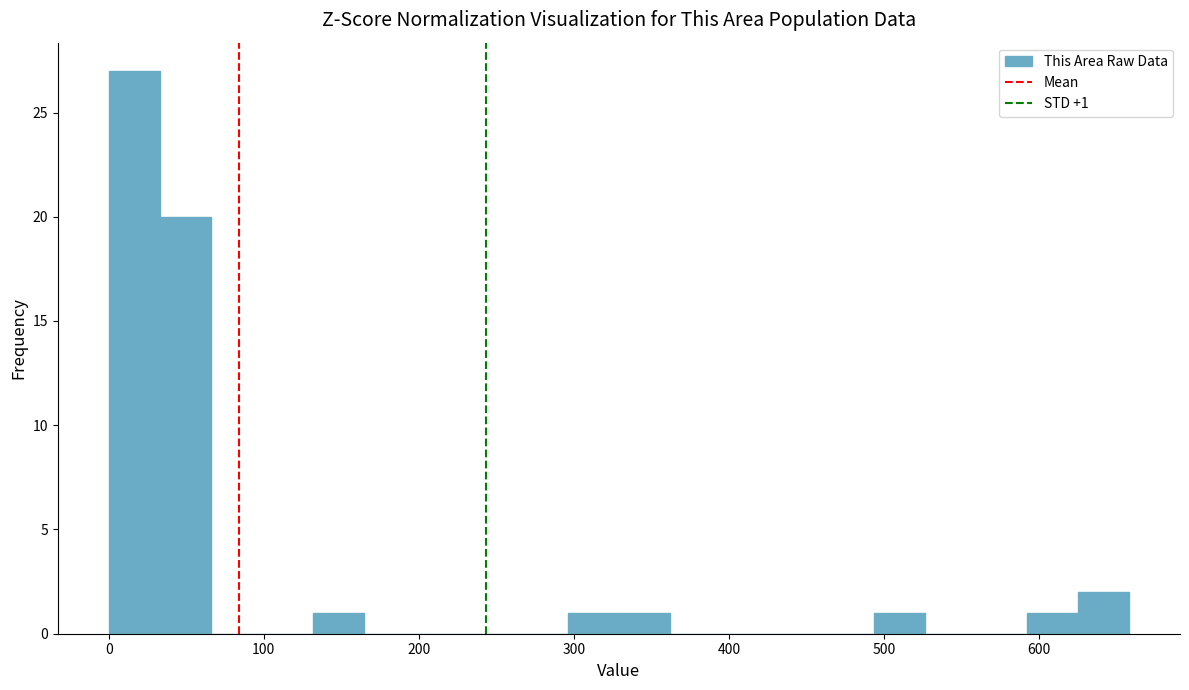

Around what value on the x-axis is the tallest bar? Give the approximate position of its centre, as read against the axis.

20